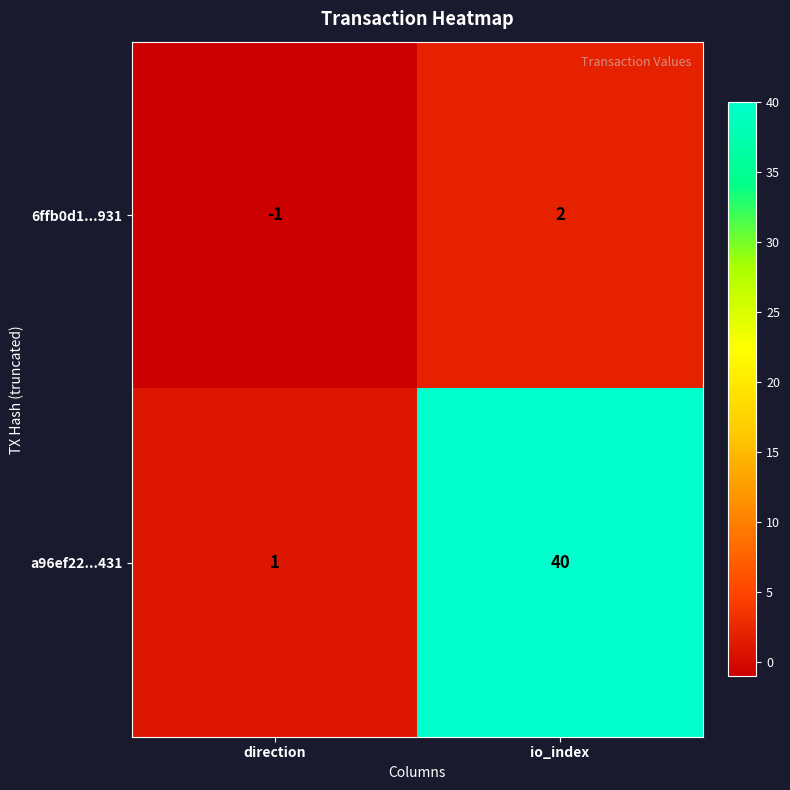

Which series changed the most between direction and io_index?

a96ef22...431